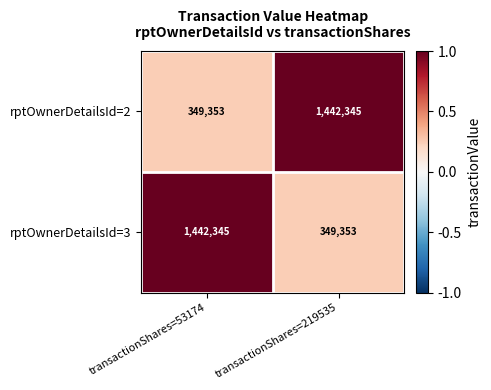

The value of rptOwnerDetailsId=2 at transactionShares=219535 is 1442345. True or false?

True